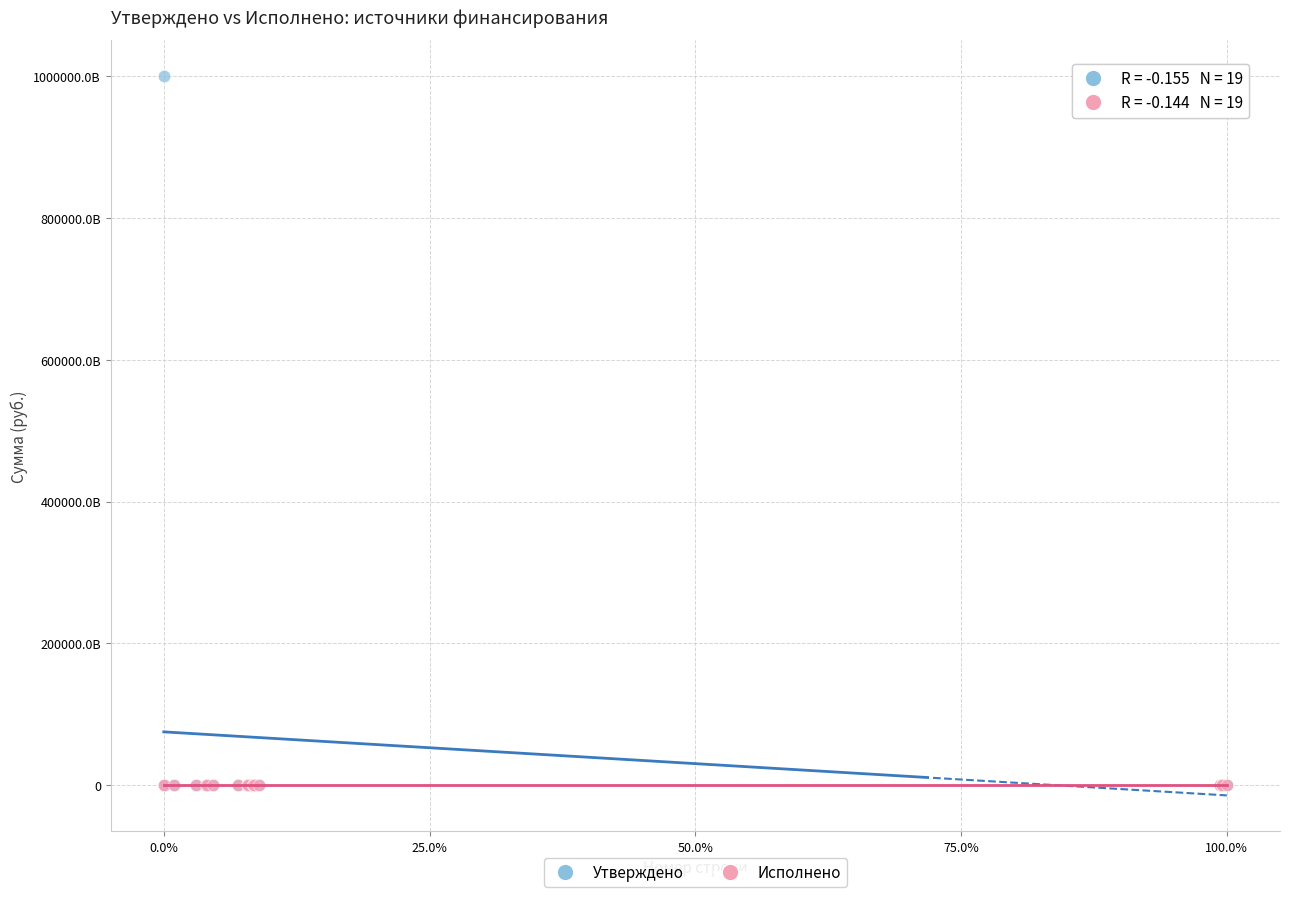

Which series has the largest Y range (max minus min)?

Утверждено